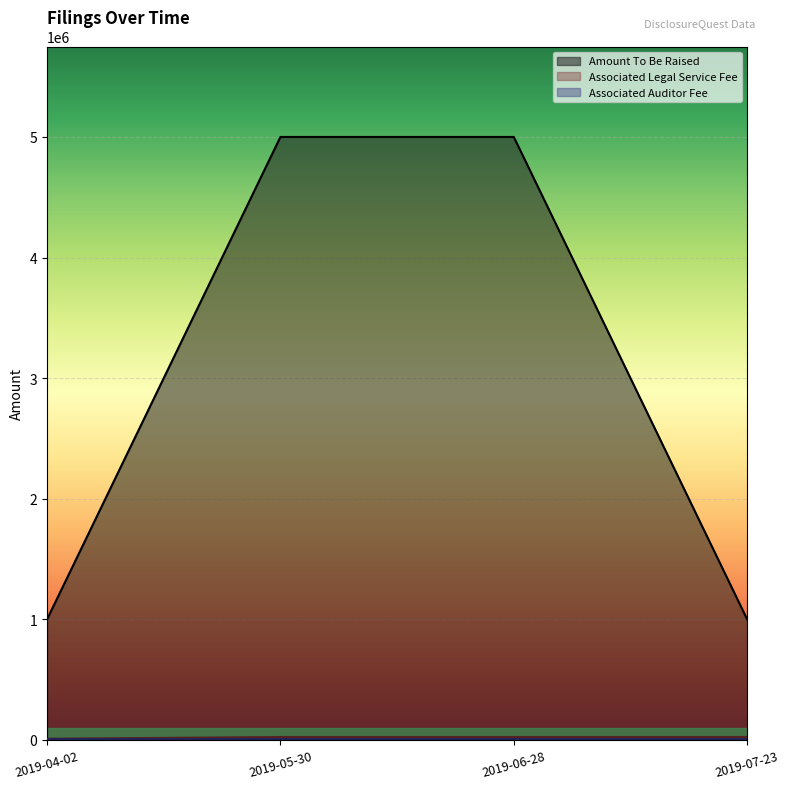

Rank the categories by Amount To Be Raised value from highest to lowest.

2019-05-30, 2019-06-28, 2019-04-02, 2019-07-23